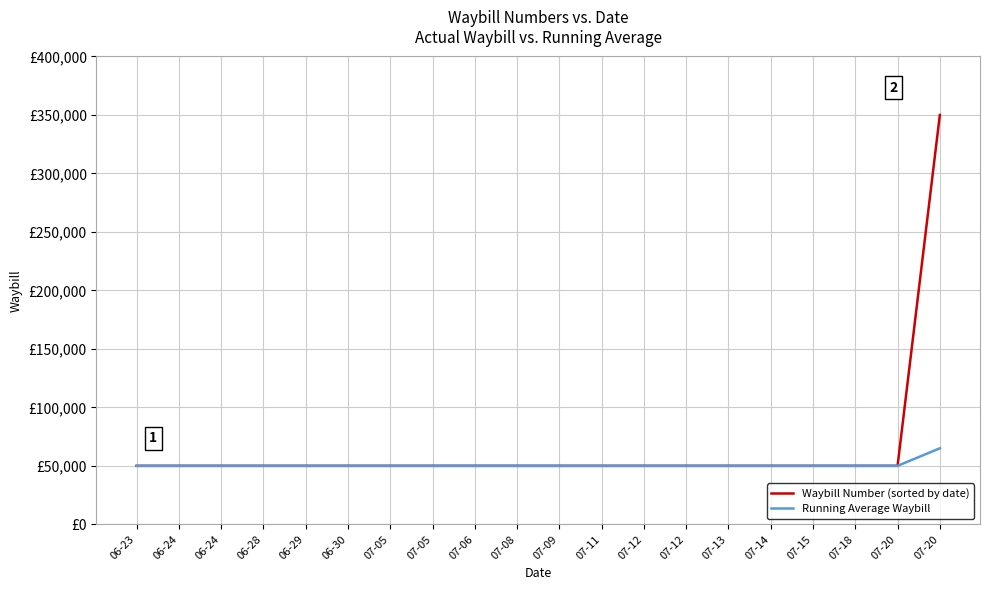

What are all the series names shown in the legend?

Waybill Number (sorted by date), Running Average Waybill